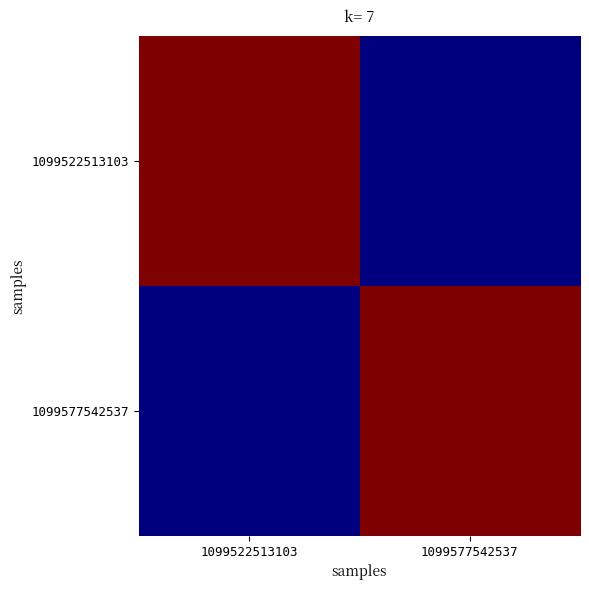

Rank the series at 1099522513103 from highest to lowest value.

1099522513103, 1099577542537